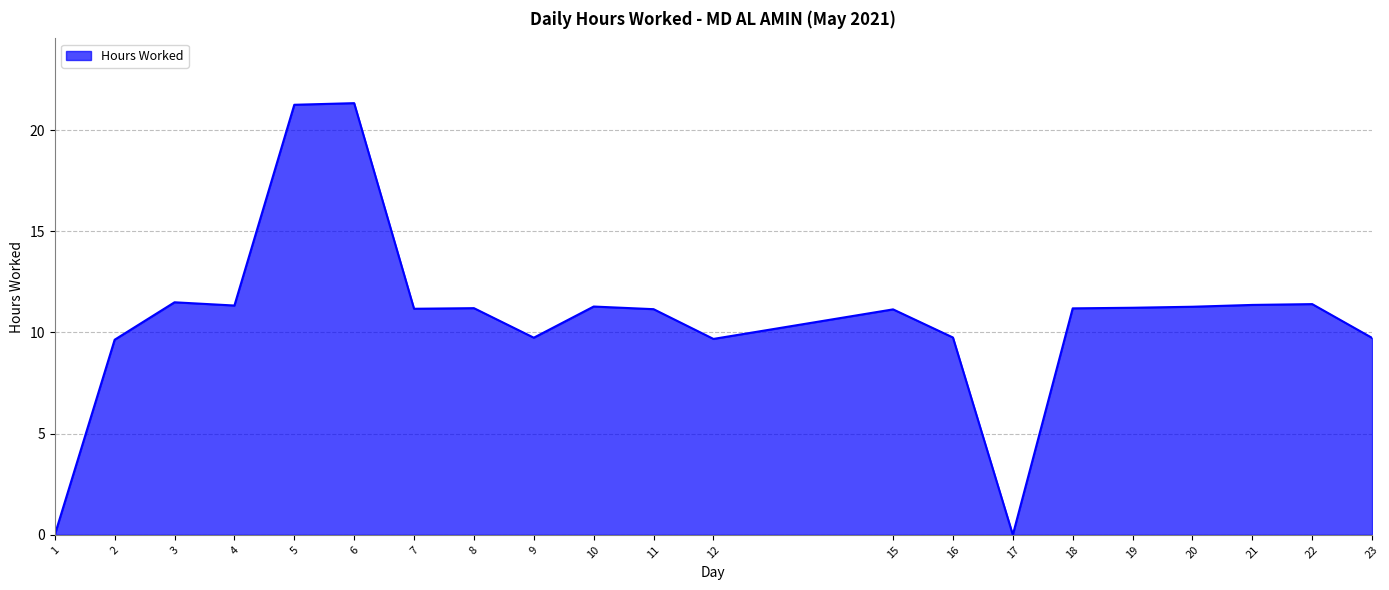

What is the difference between the values at 23 and 5?

11.5